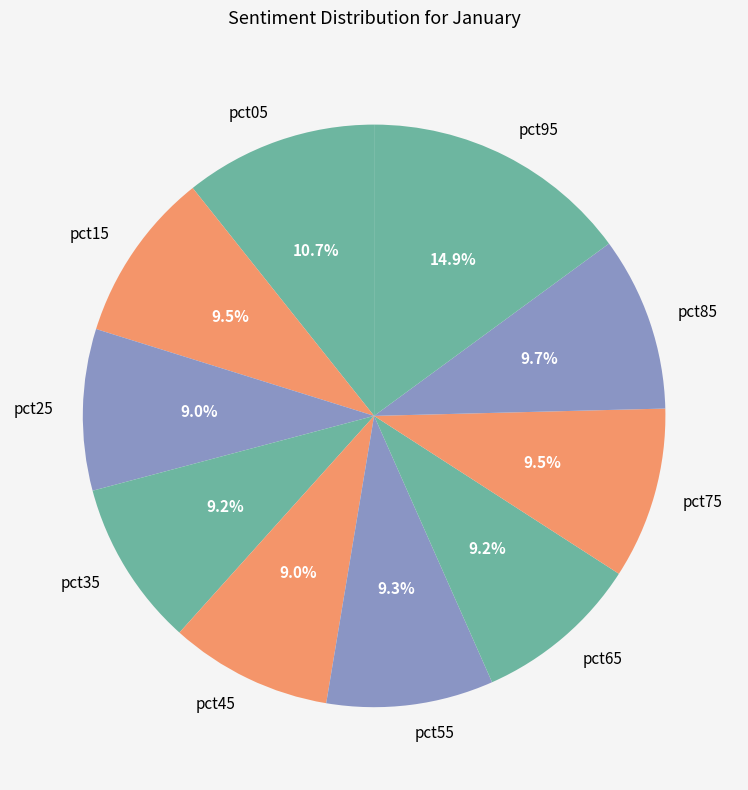

True or false: pct35 accounts for 9% of the total.

True